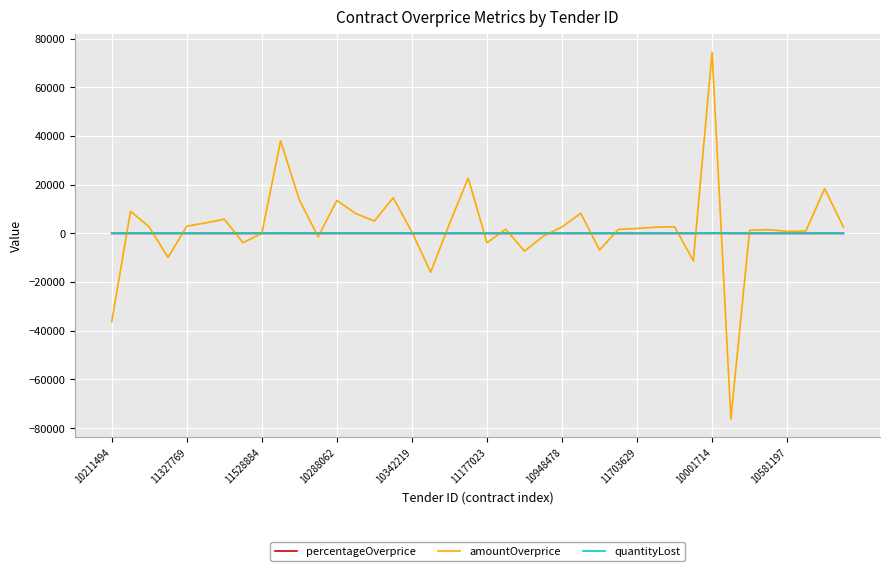

Does the chart have visible grid lines?

Yes